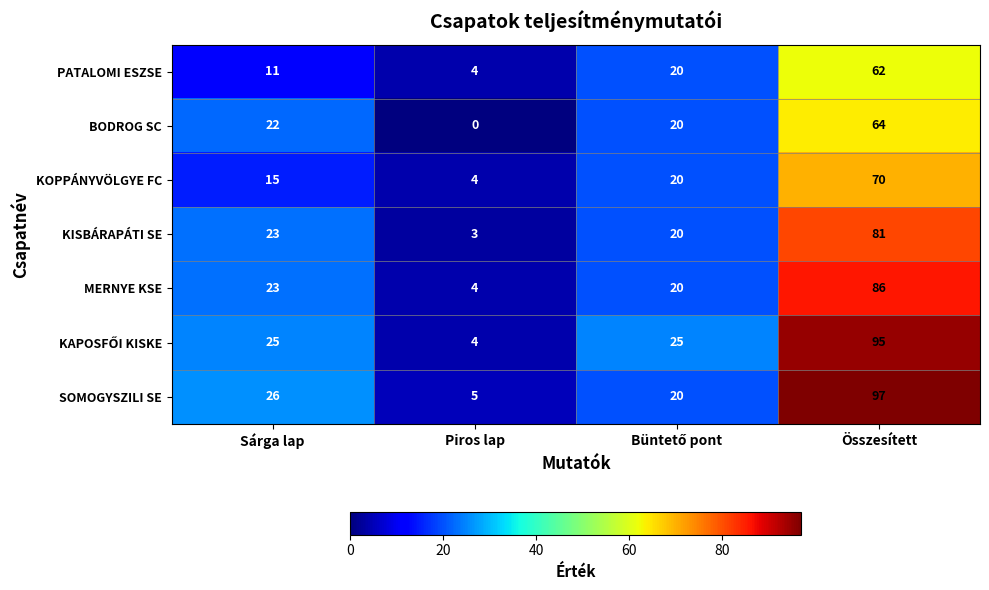

What is the difference between the highest and lowest values at Sárga lap?

15